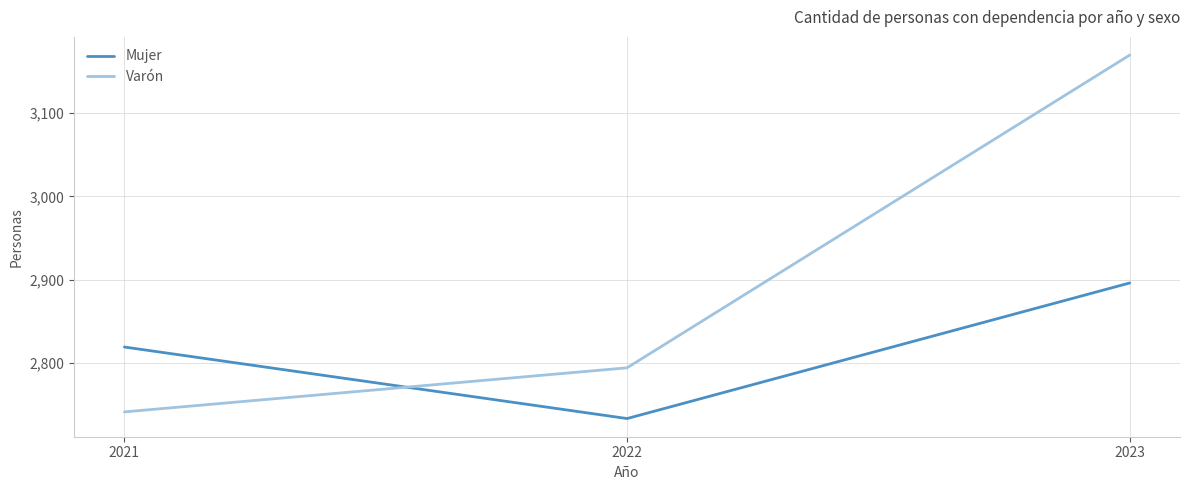

Is it true that Varón equals 2794 at 2022?

True